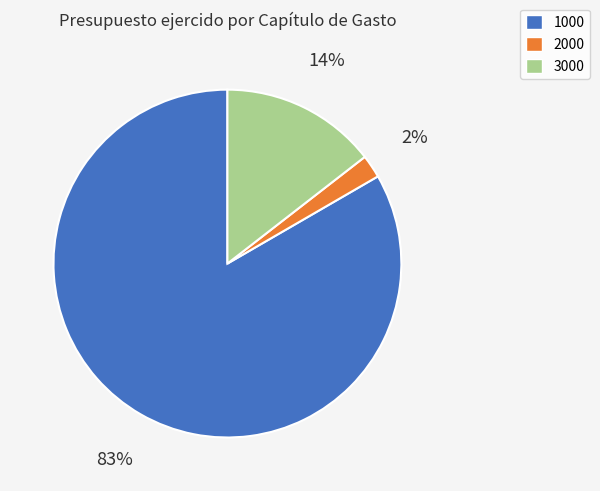

True or false: 1000 accounts for 83% of the total.

True